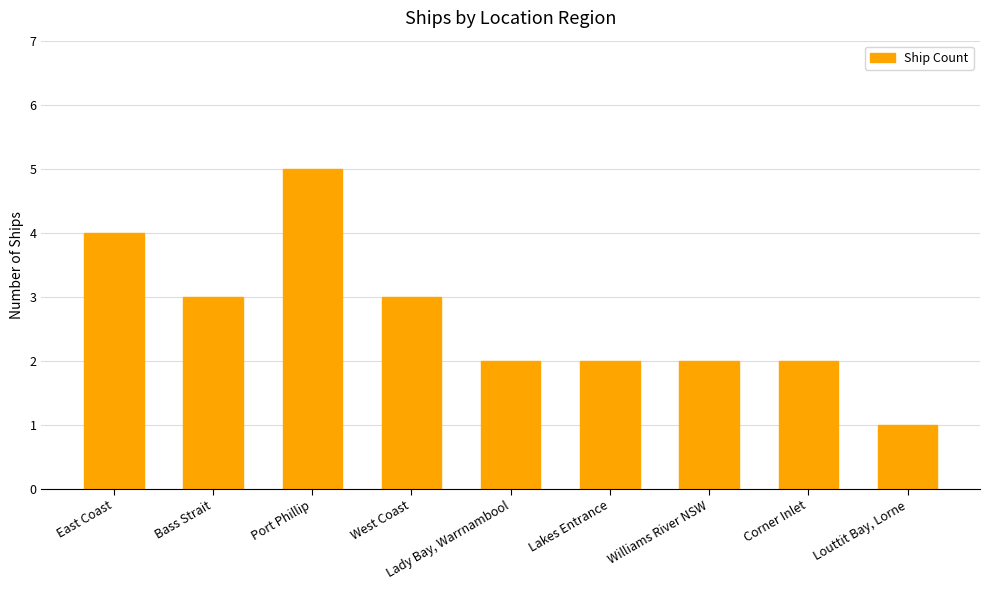

What is the label of the 1st bar from the left?

East Coast